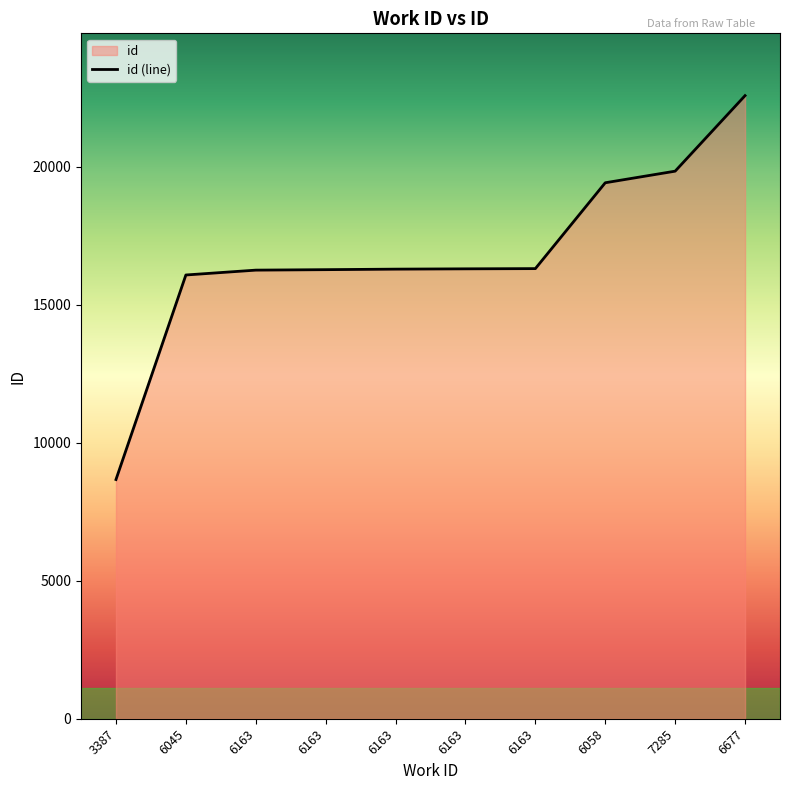

Where is the data nearest to the value 15623?

6045